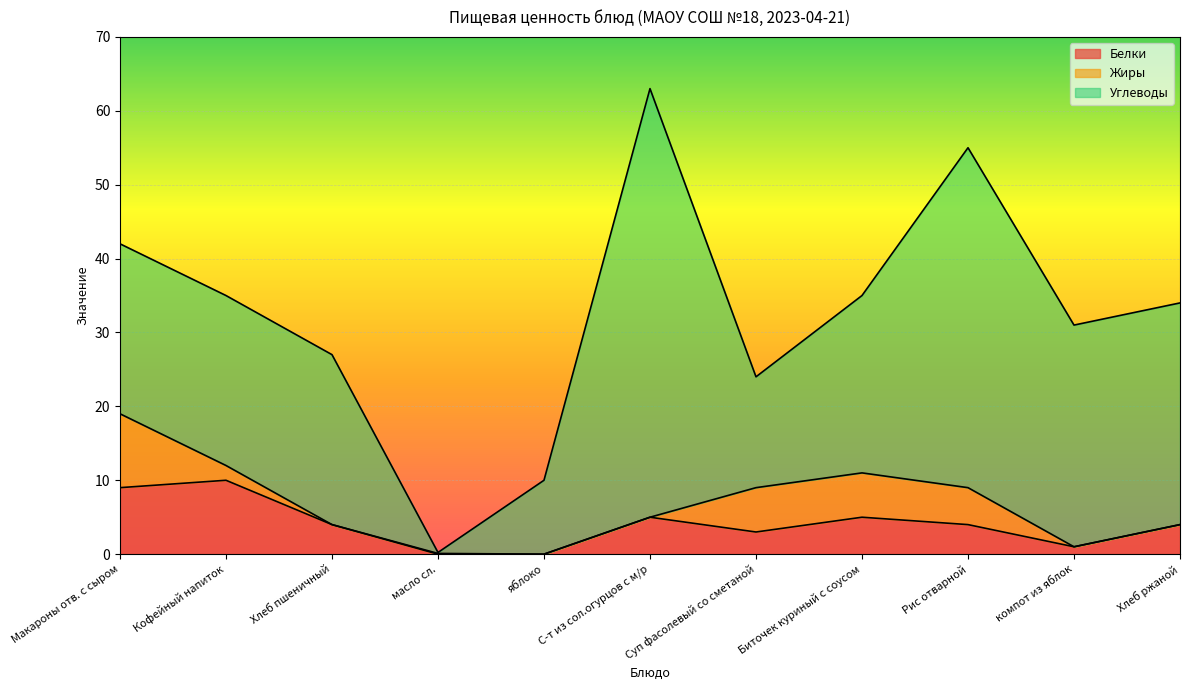

Where is Жиры nearest to the value 5?

Рис отварной